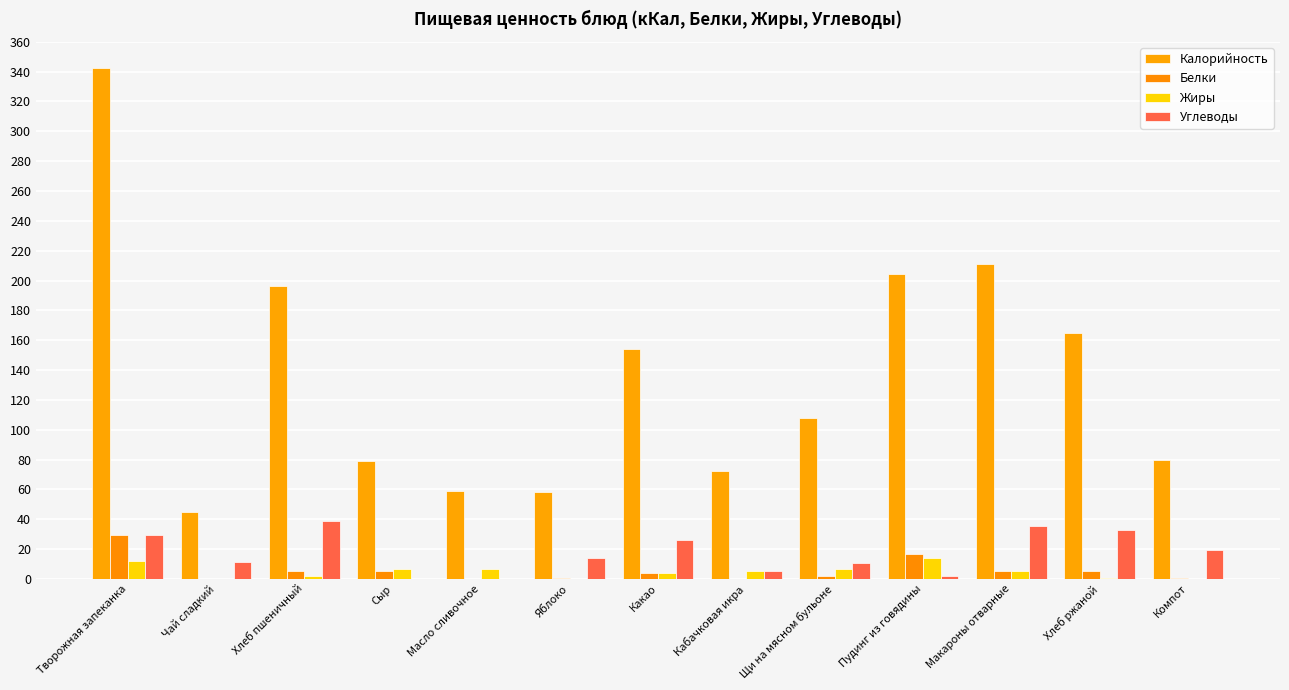

At which label is Жиры closest to 7?

Сыр